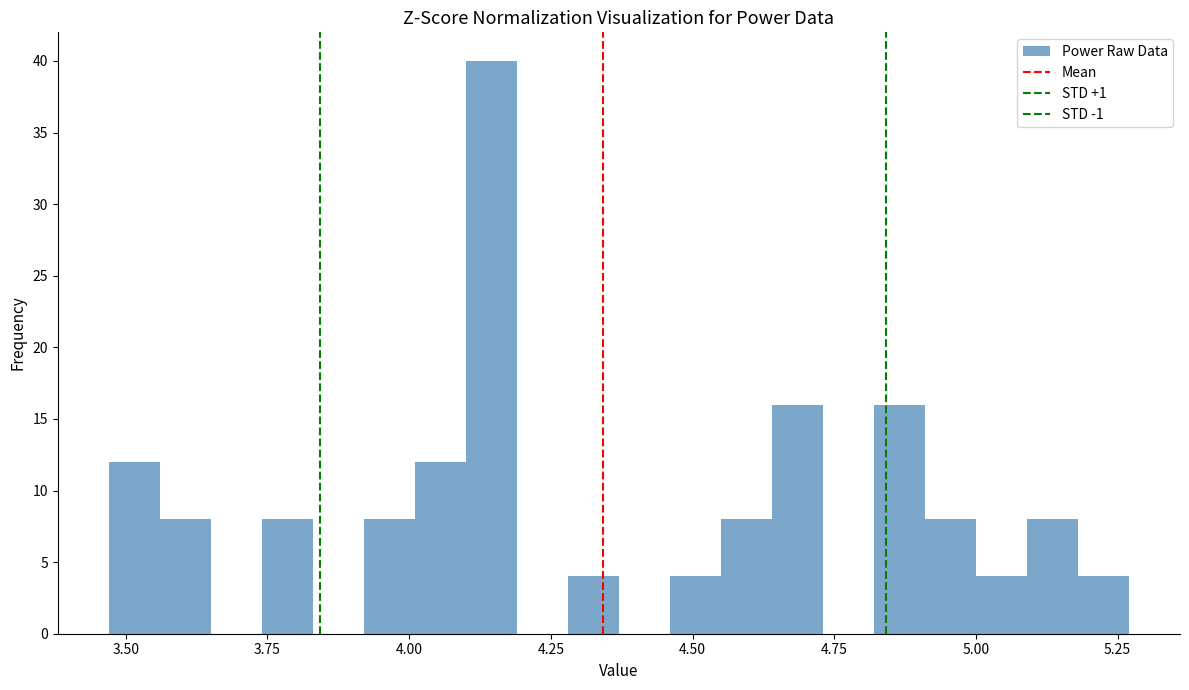

Read against the x-axis, roughly where is the centre of the tallest bar?

4.15